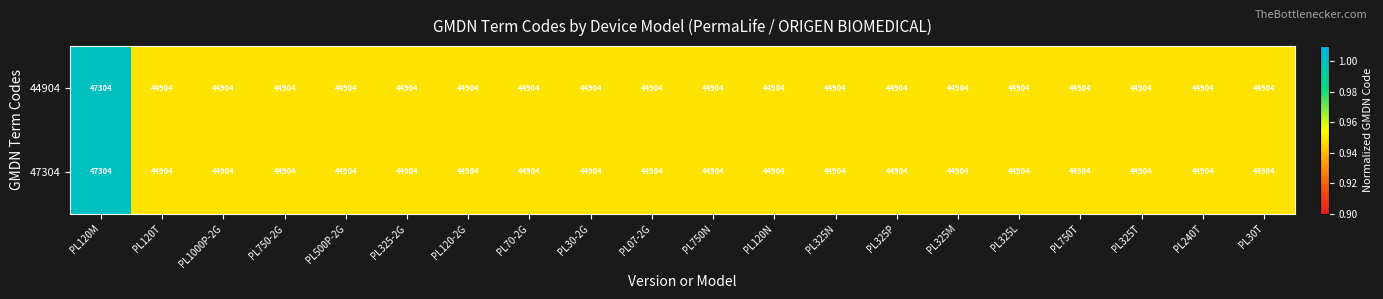

Is it true that 47304 equals 44904 at PL325-2G?

True